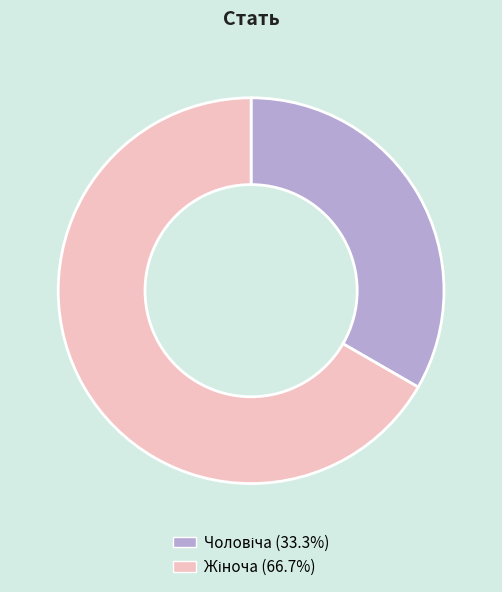

Is there any slice that represents more than half of the pie?

Yes